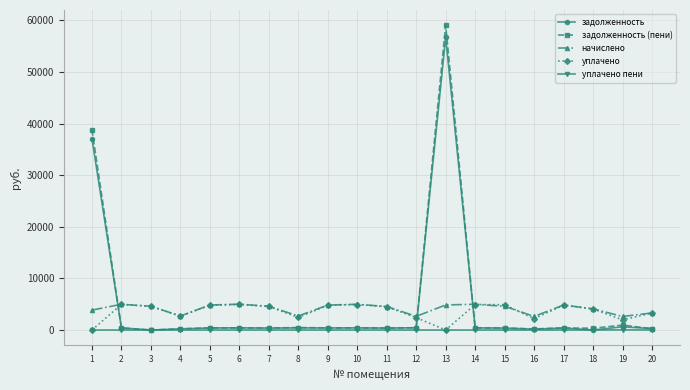

True or false: уплачено has more than 1 points higher than both neighbors.

True